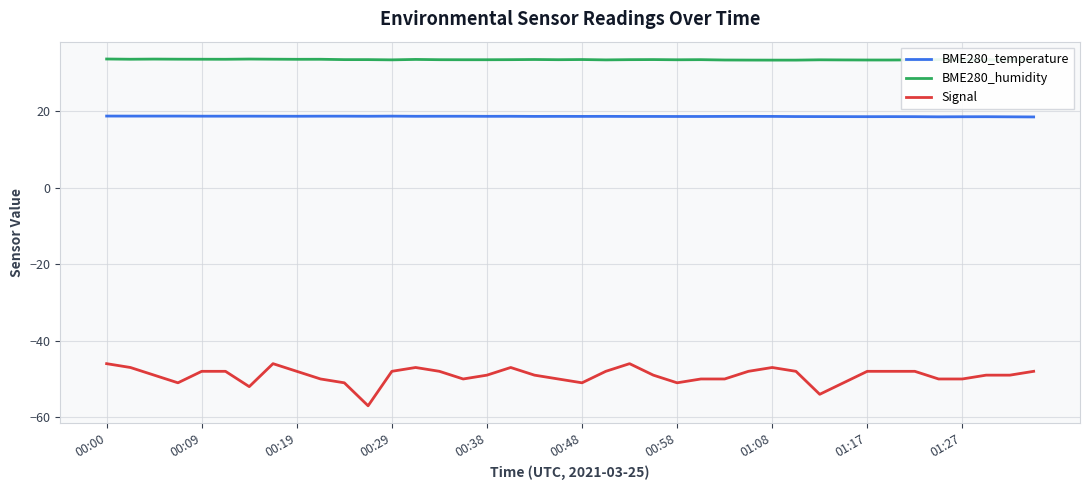

List the series in order of their peak value, lowest first.

Signal, BME280_temperature, BME280_humidity